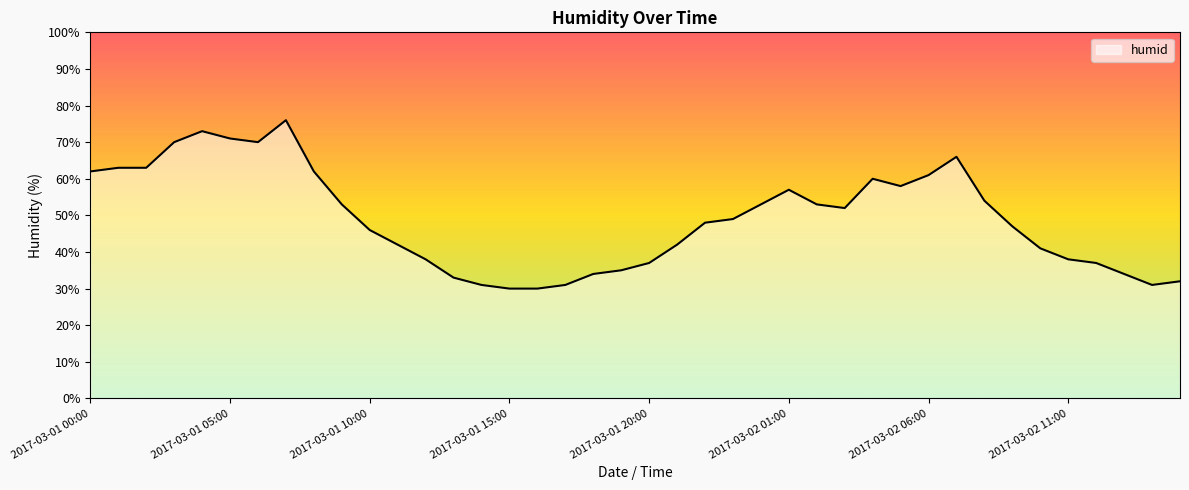

What is the smallest value displayed?

30